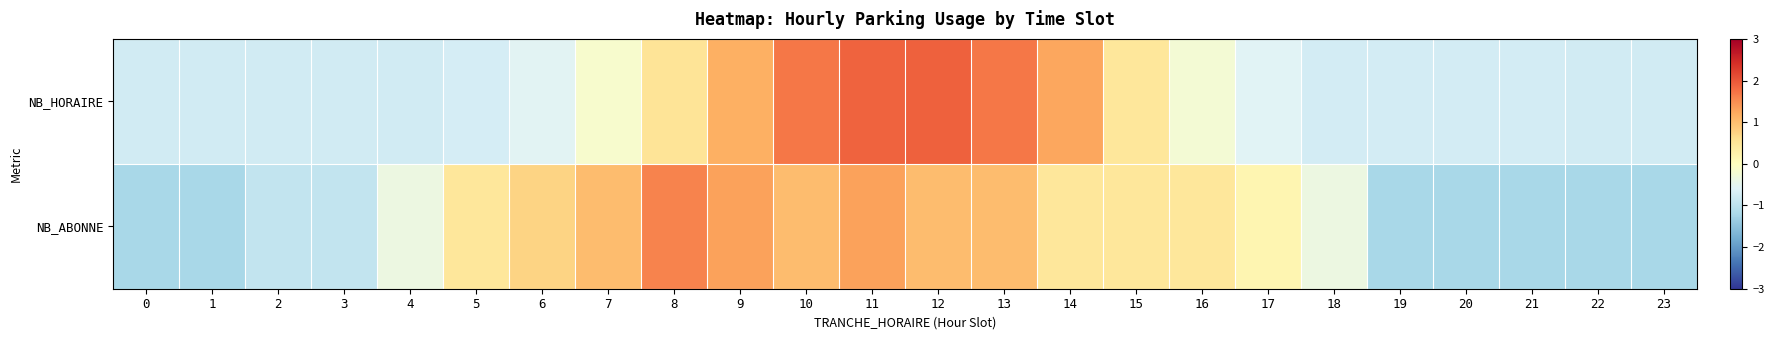

Reading left to right, list all the values displayed in this chart.

NB_HORAIRE: 0=-0.8	1=-0.8	2=-0.8	3=-0.8	4=-0.8	5=-0.7	6=-0.5	7=-0.2	8=0.5	9=1.2	10=1.7	11=1.9	12=1.9	13=1.7	14=1.3	15=0.5	16=-0.2	17=-0.6	18=-0.7	19=-0.7	20=-0.7	21=-0.7	22=-0.8	23=-0.8
NB_ABONNE: 0=-1.2	1=-1.2	2=-0.9	3=-0.9	4=-0.4	5=0.5	6=0.7	7=1.0	8=1.6	9=1.3	10=1.0	11=1.3	12=1.0	13=1.0	14=0.5	15=0.5	16=0.5	17=0.2	18=-0.4	19=-1.2	20=-1.2	21=-1.2	22=-1.2	23=-1.2